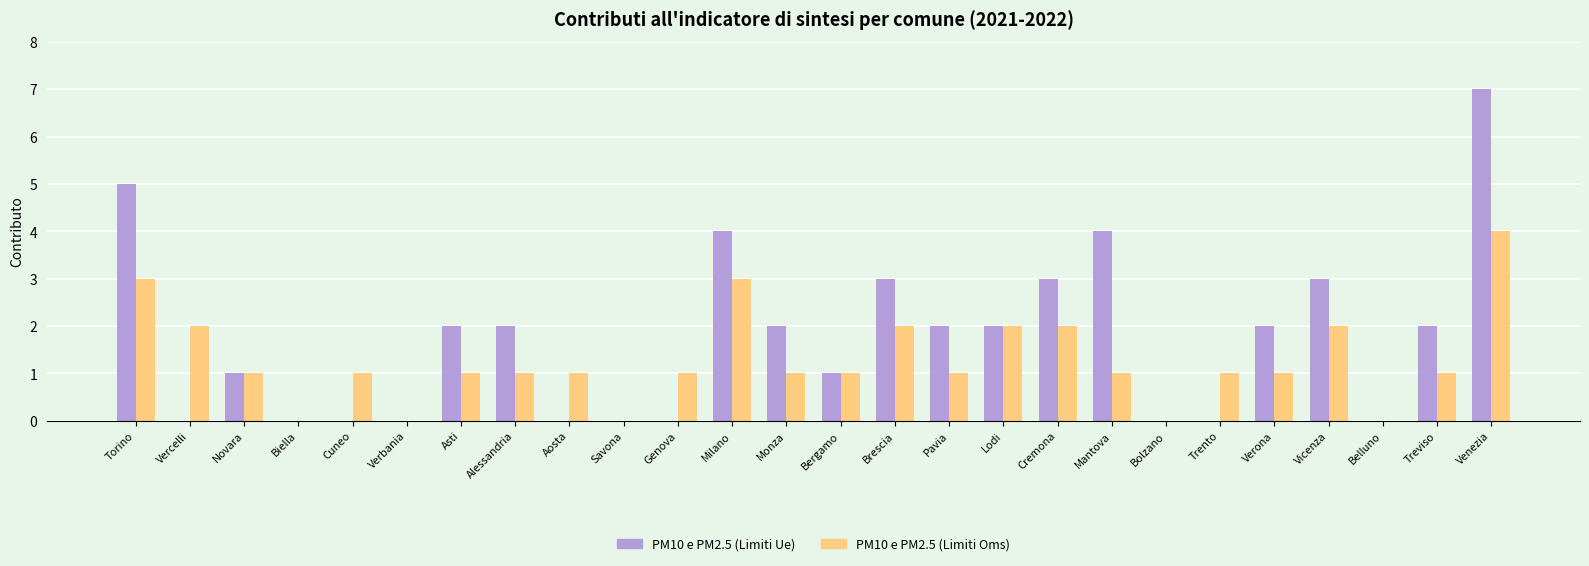

What is the sum of all PM10 e PM2.5 (Limiti Ue) values?

45